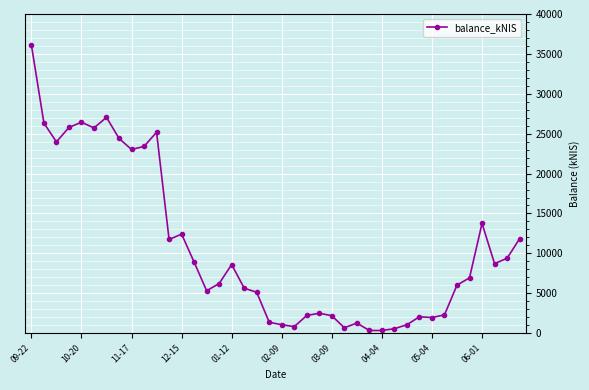

What is the greatest value displayed?

36119.8